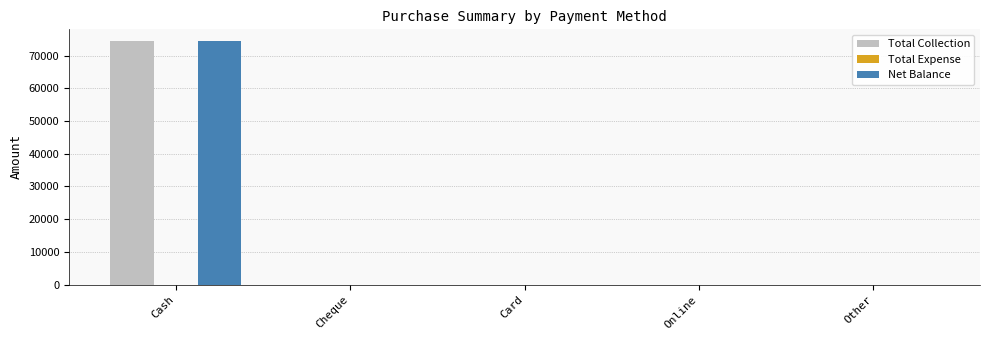

The Net Balance series shows 22206 at Cash. True or false?

False